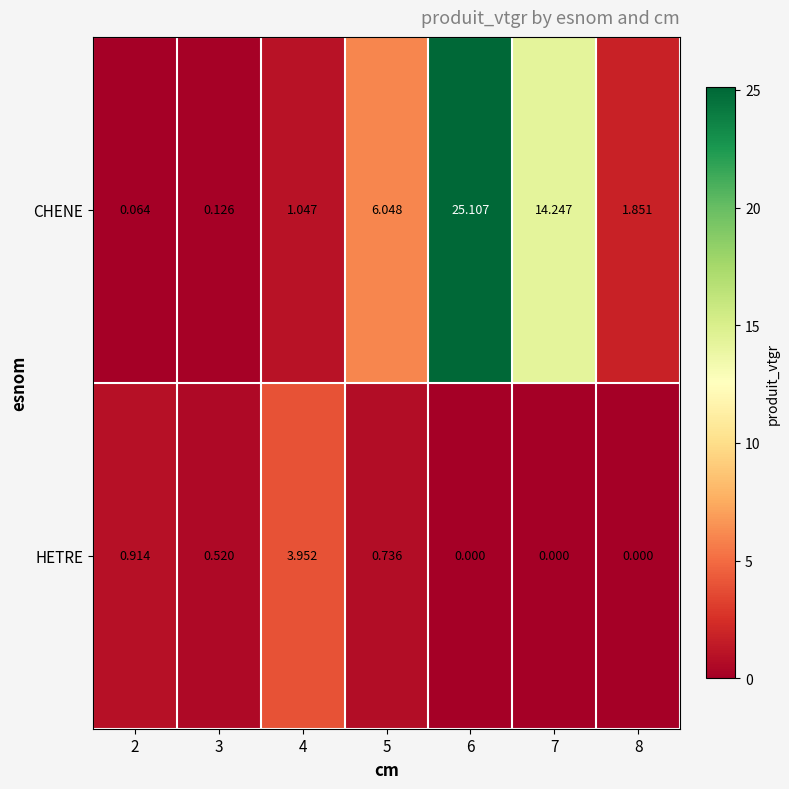

Is the value of HETRE at 5 greater than the value of CHENE at 6?

No